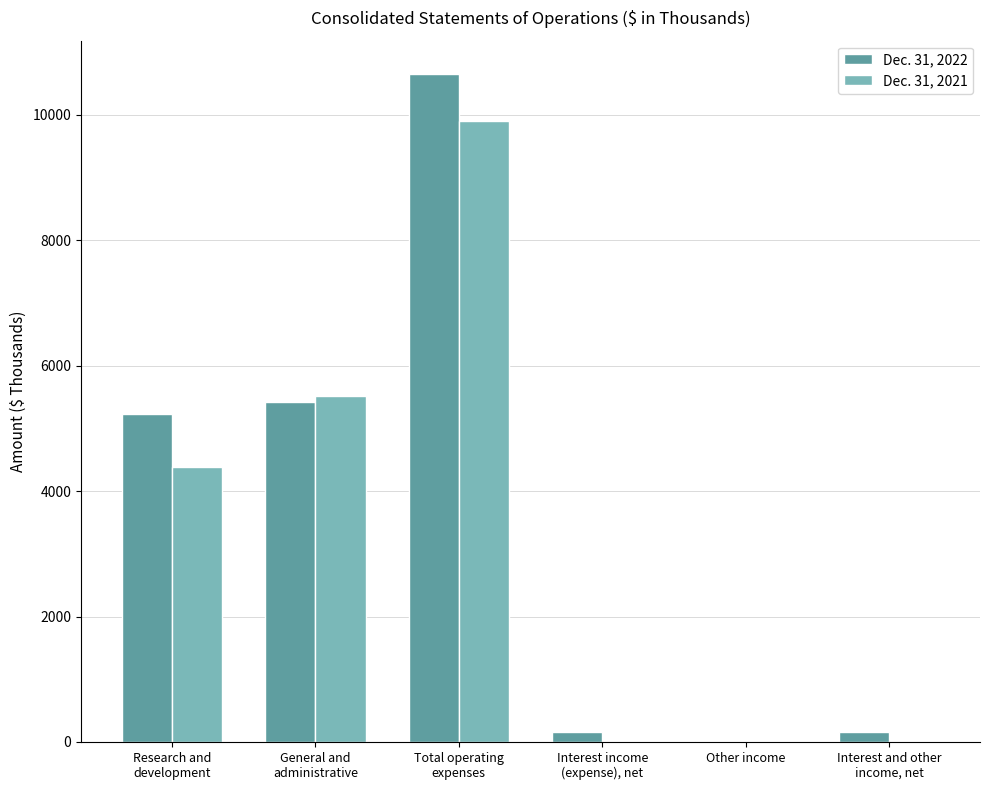

Which series has the largest total across all categories?

Dec. 31, 2022